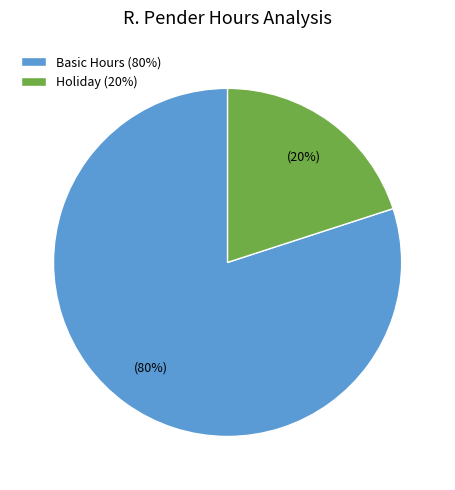

Is it true that Holiday (20%) is 20% of the pie?

True